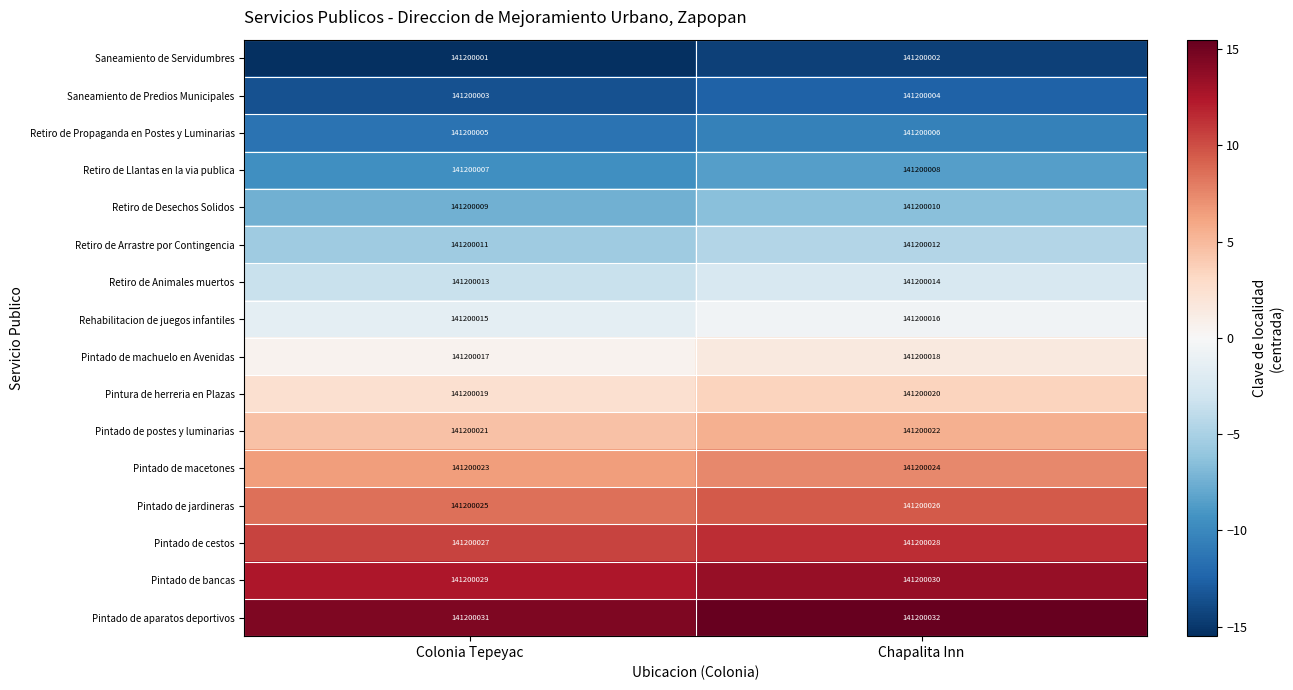

The value of Pintado de jardineras at Colonia Tepeyac is 8.5. True or false?

True